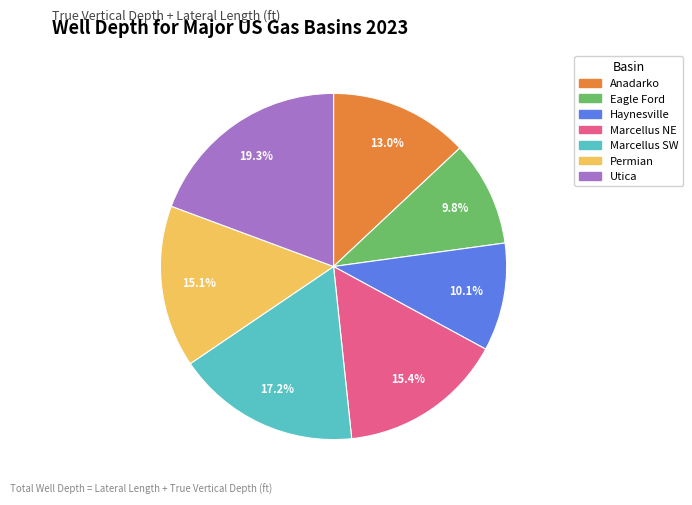

Which has a higher value, Anadarko or Haynesville?

Anadarko